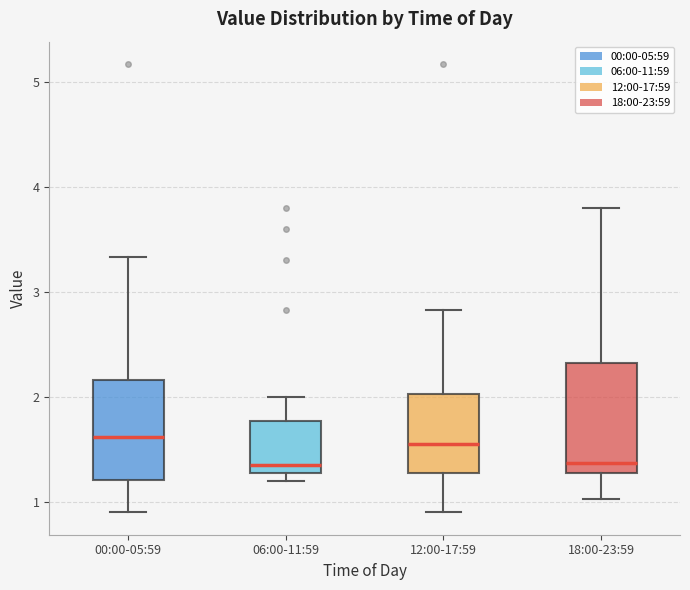

Reading left to right, read every box against the y-axis: the position of its median line, the range the box covers, and the ends of its whiskers. The values are not printed on the chart, so give them approximately, as read against the axis.

00:00-05:59: median 1.6, box 1.2 to 2.2, whiskers 0.9 to 3.3
06:00-11:59: median 1.4, box 1.3 to 1.8, whiskers 1.2 to 2.0
12:00-17:59: median 1.6, box 1.3 to 2.0, whiskers 0.9 to 2.8
18:00-23:59: median 1.4, box 1.3 to 2.3, whiskers 1.0 to 3.8